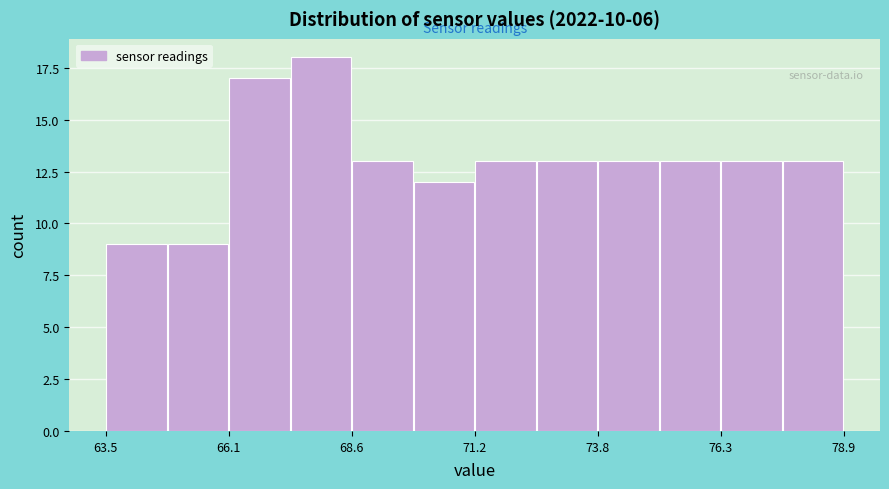

Around what value on the x-axis is the tallest bar? Give the approximate position of its centre, as read against the axis.

68.0